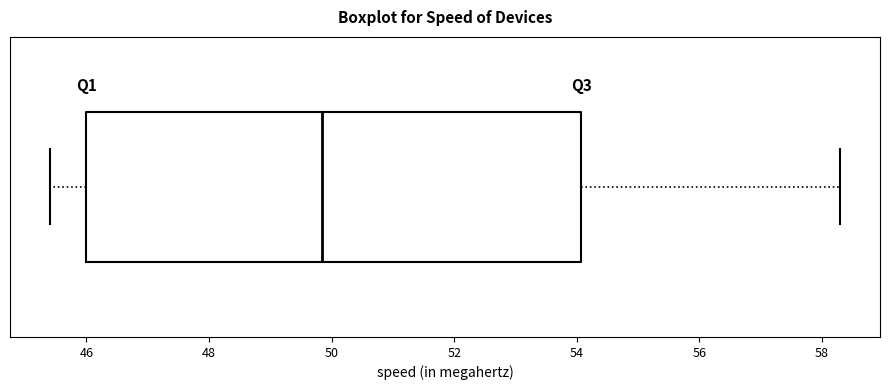

Where is the left edge of the box on the x-axis? The values are not printed on the chart, so give them approximately, as read against the axis.

46.0